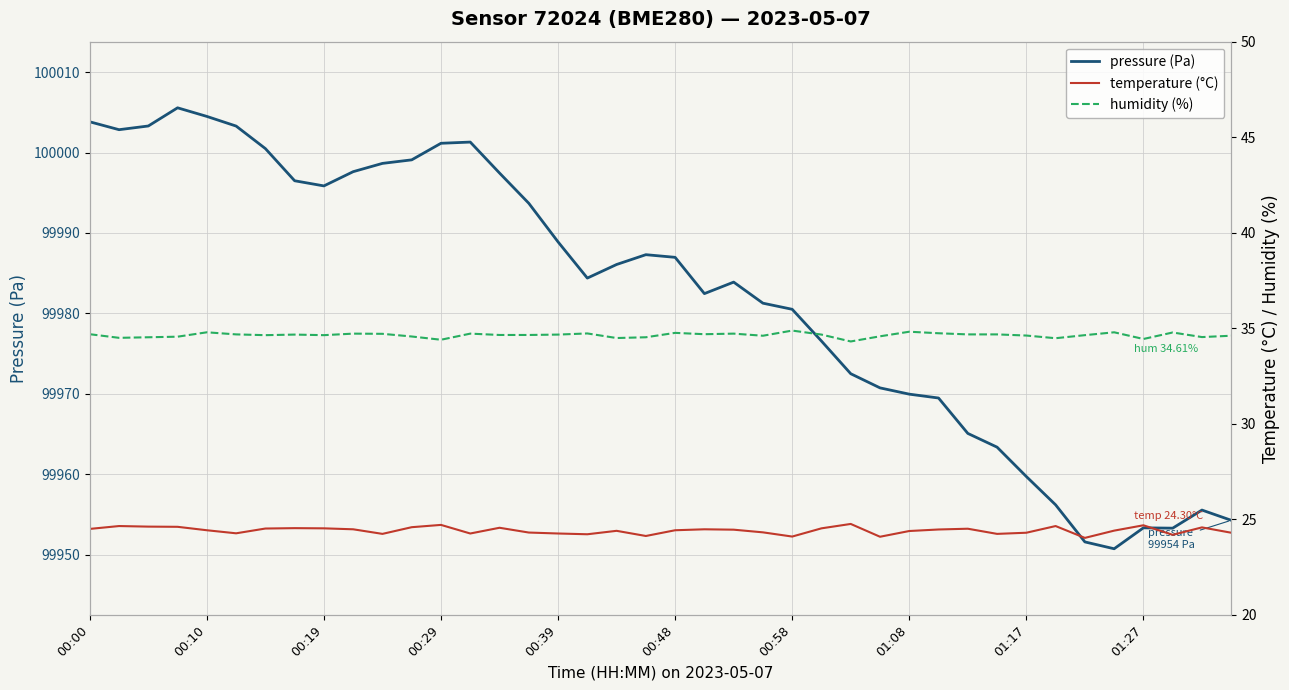

At which label does pressure (Pa) first exceed 99986?

00:00